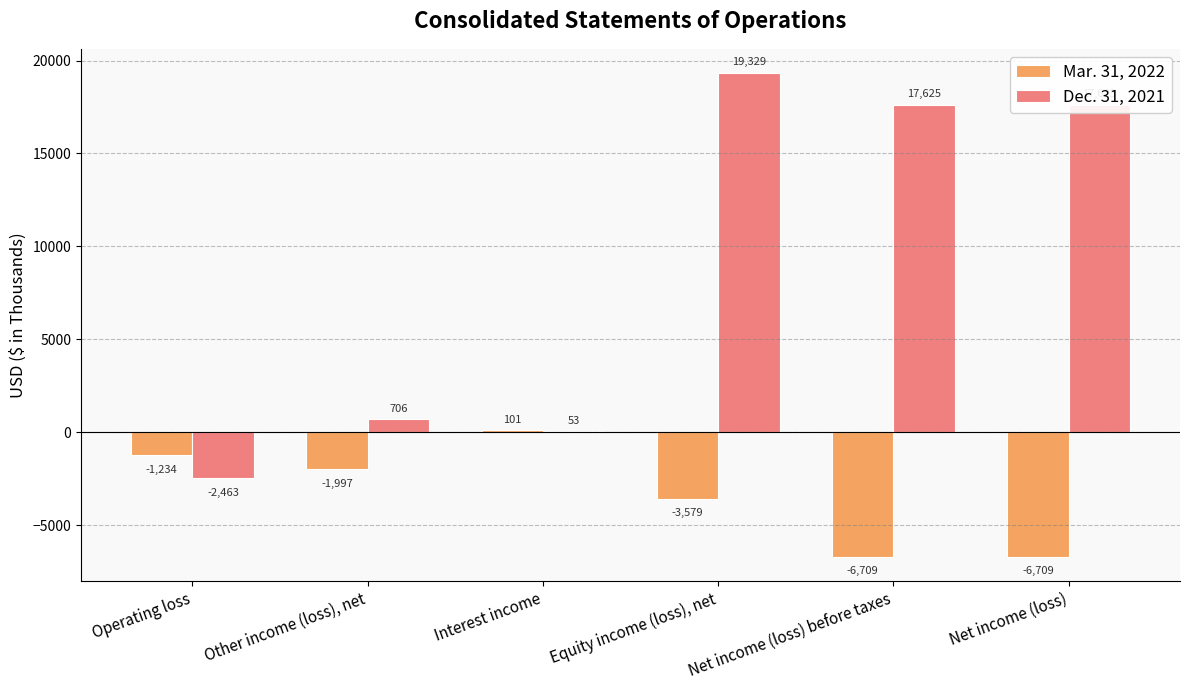

What is the approximate value of Dec. 31, 2021 at Net income (loss) before taxes, to the nearest 100?

17600